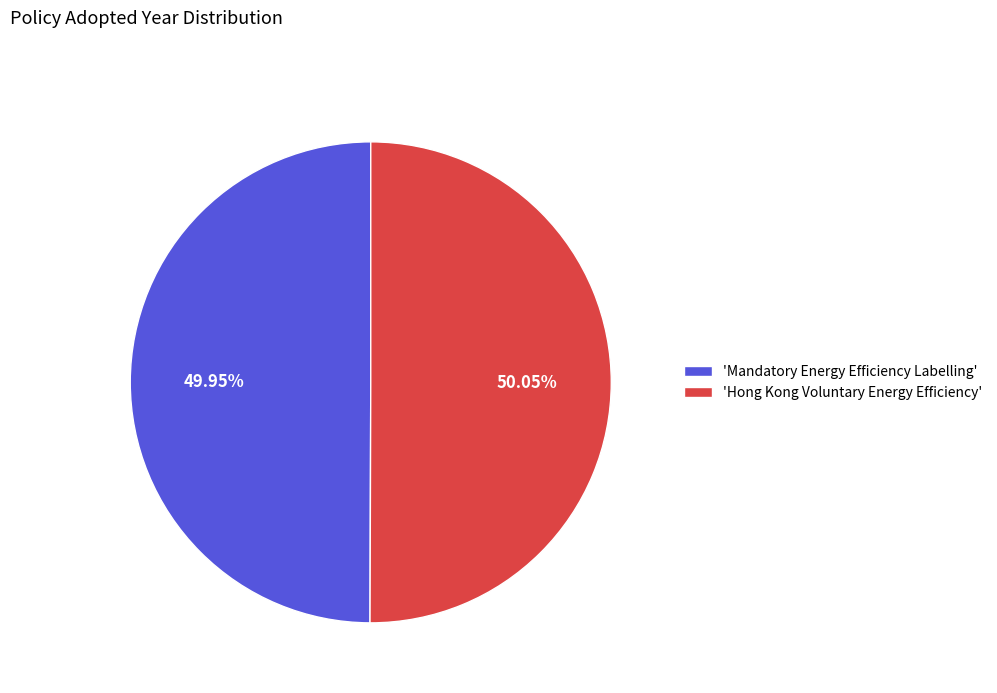

Count the number of slices in the pie.

2